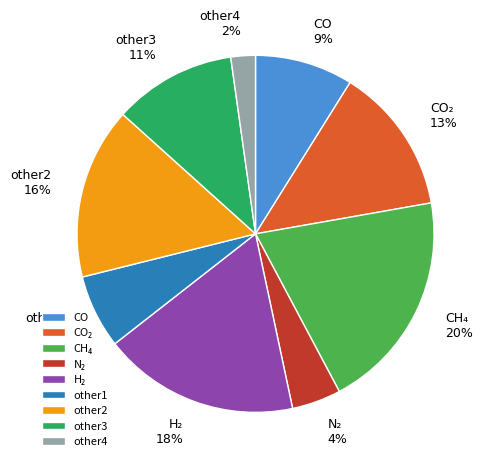

To the nearest percent, what percentage of the pie is other3?

11%